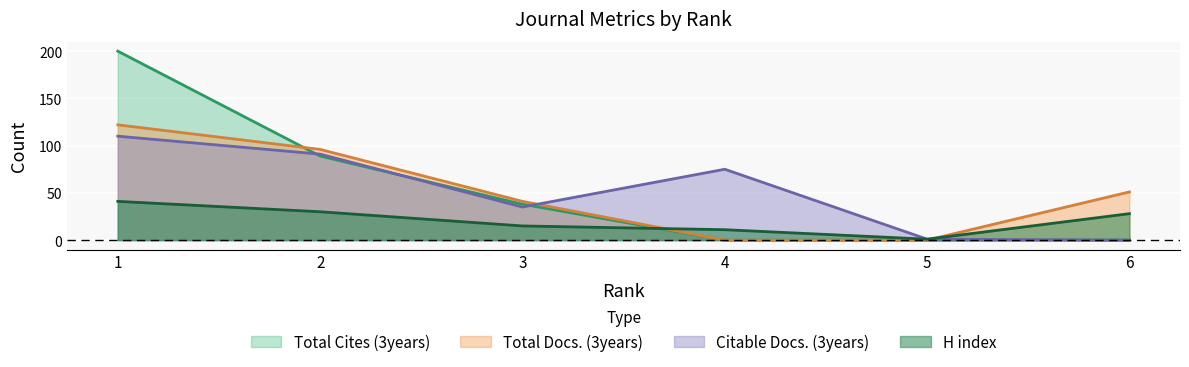

How many distinct data groups are displayed?

4